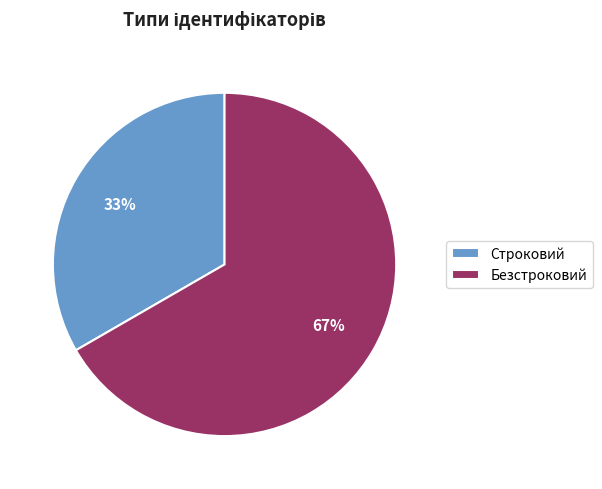

How many segments does this pie chart have?

2